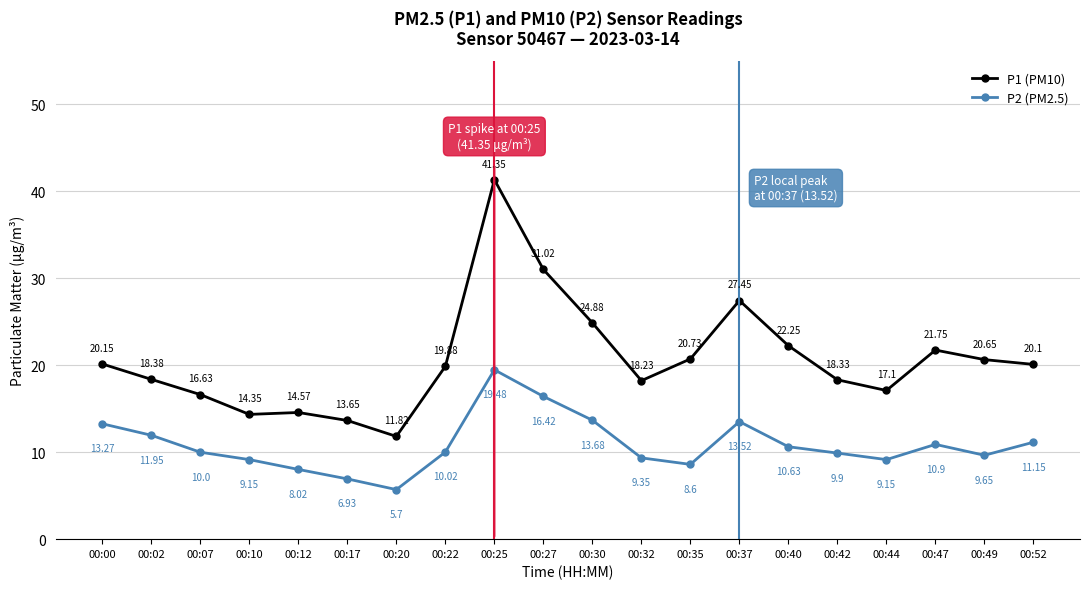

Which series has the widest spread of values?

P1 (PM10)